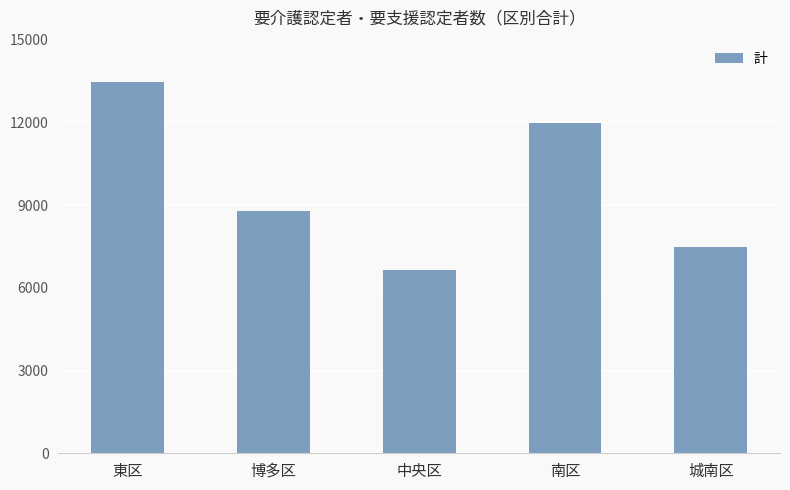

Is it true that the value at 中央区 is 9384?

False